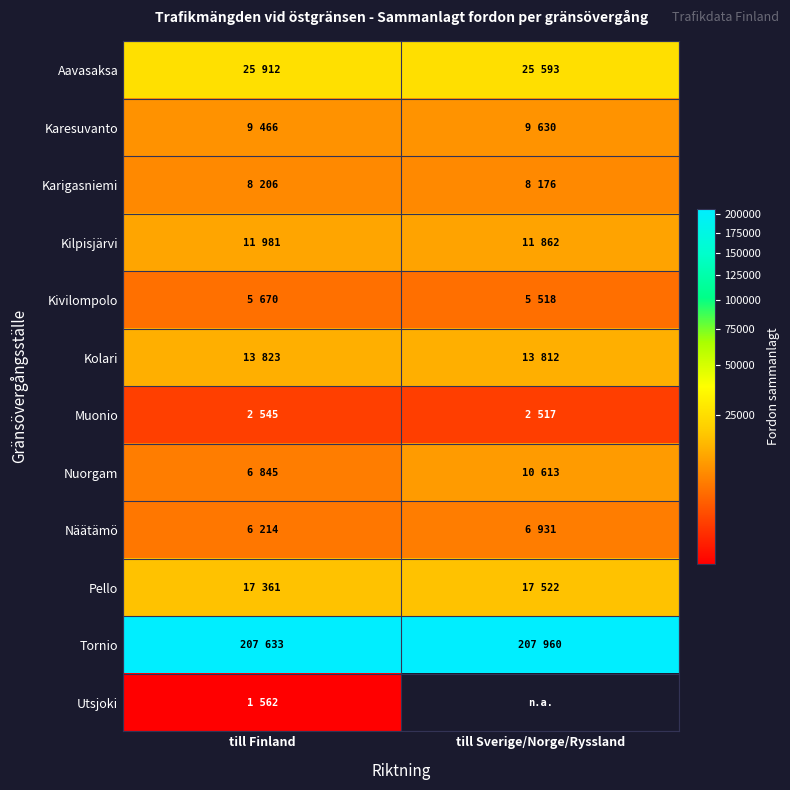

At how many categories does at least one series exceed 205733?

2